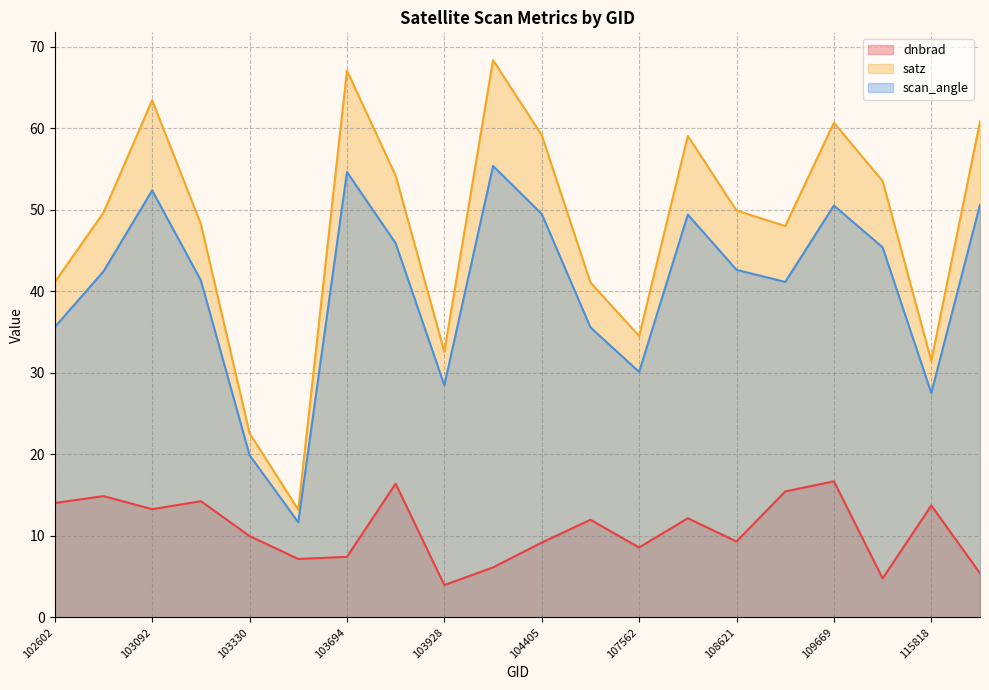

How many values in the satz series are below 49?

9